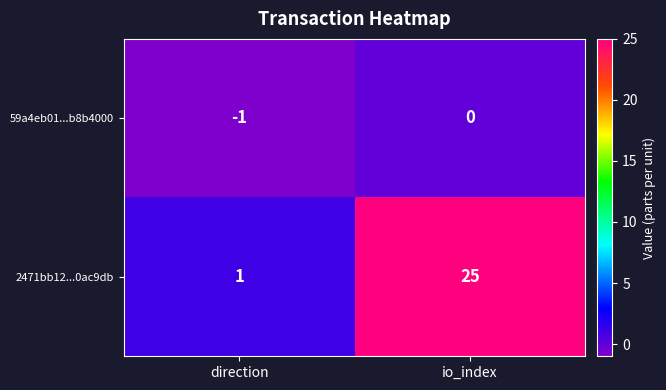

Which series changed the most between direction and io_index?

2471bb12...0ac9db